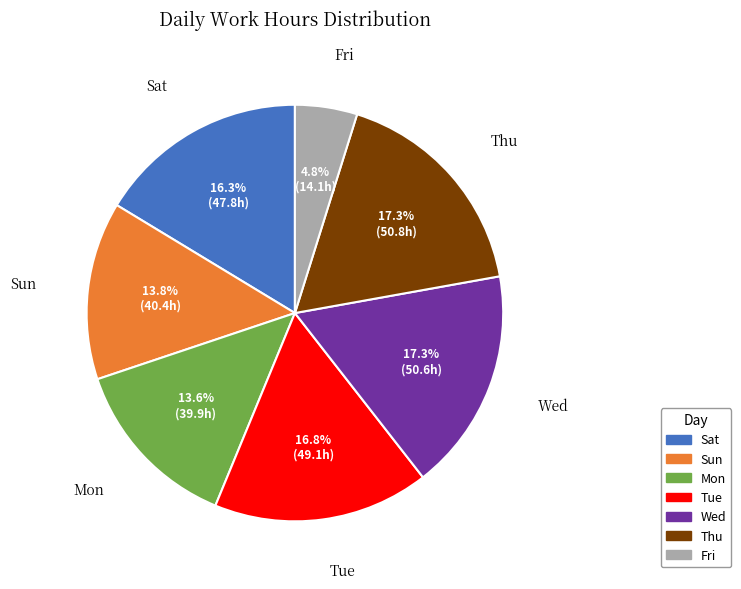

Between Thu and Sun, which is larger?

Thu